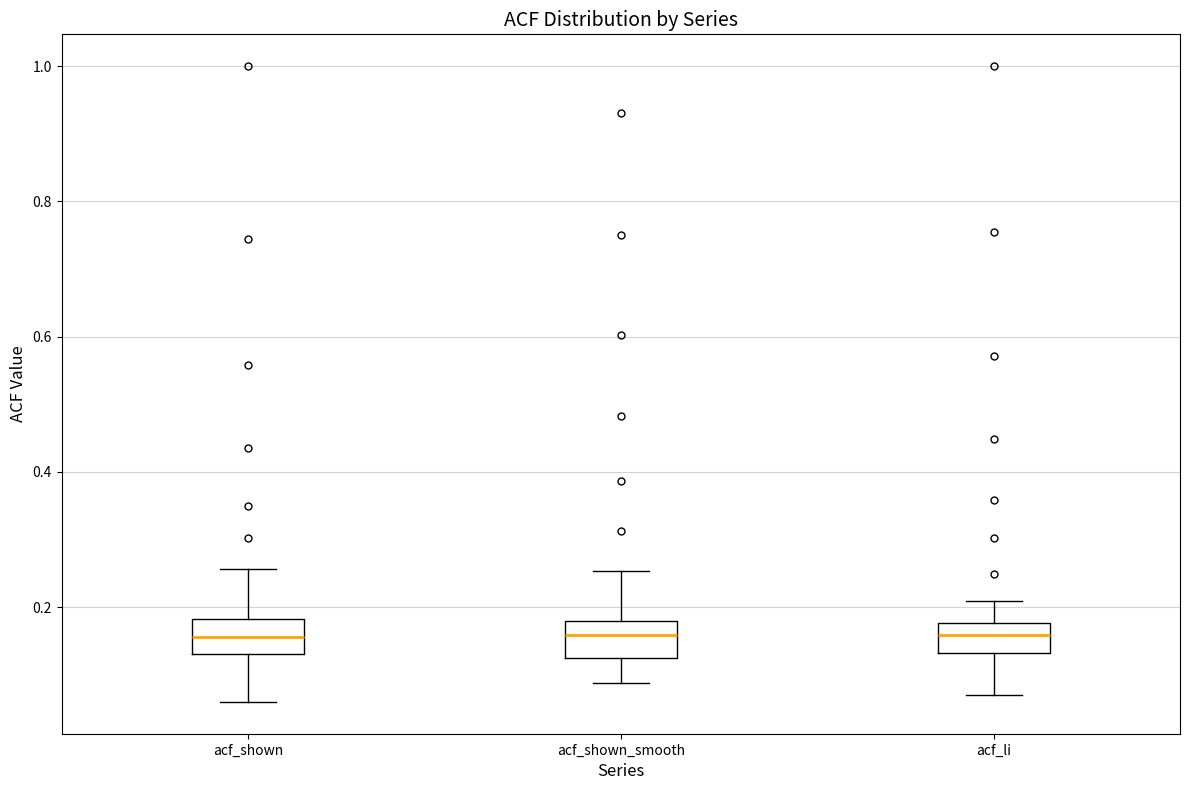

Reading left to right, transcribe this box plot: for each box, give where its median line is, the range the box spans, and where its two whiskers end, as read against the y-axis. The values are not printed on the chart, so give them approximately, as read against the axis.

acf_shown: median 0.16, box 0.14 to 0.18, whiskers 0.06 to 0.26
acf_shown_smooth: median 0.16, box 0.12 to 0.18, whiskers 0.08 to 0.26
acf_li: median 0.16, box 0.14 to 0.18, whiskers 0.08 to 0.20